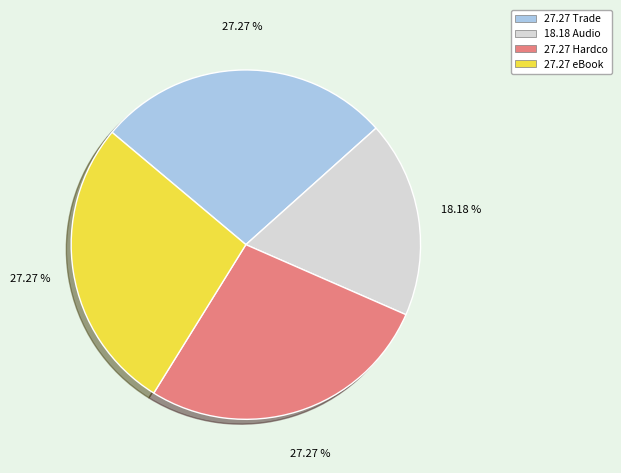

Is there a majority slice in this chart?

No